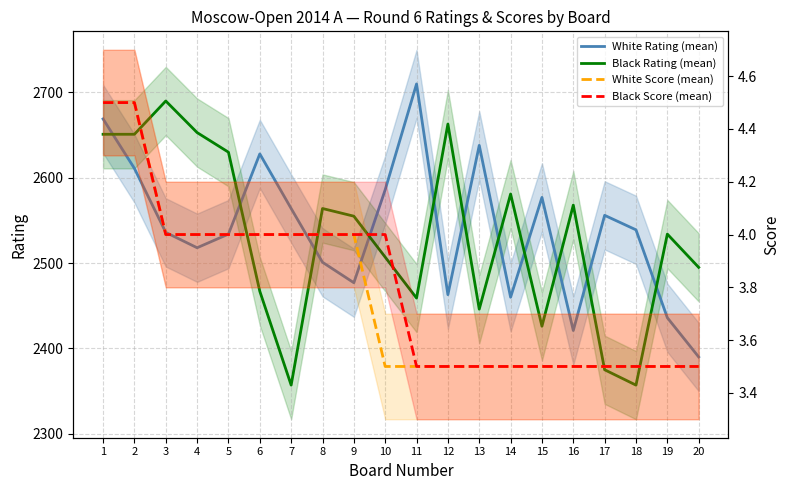

Reading right to left, what are all the values shown in this chart?

White Rating (mean): 20=2390.0	19=2436.0	18=2539.0	17=2556.0	16=2421.0	15=2577.0	14=2460.0	13=2638.0	12=2463.0	11=2710.0	10=2586.0	9=2477.0	8=2501.0	7=2564.0	6=2628.0	5=2534.0	4=2518.0	3=2536.0	2=2611.0	1=2669.0
Black Rating (mean): 20=2495.0	19=2534.0	18=2357.0	17=2375.0	16=2568.0	15=2426.0	14=2581.0	13=2446.0	12=2663.0	11=2459.0	10=2507.0	9=2555.0	8=2564.0	7=2357.0	6=2467.0	5=2630.0	4=2653.0	3=2690.0	2=2651.0	1=2651.0
White Score (mean): 20=3.5	19=3.5	18=3.5	17=3.5	16=3.5	15=3.5	14=3.5	13=3.5	12=3.5	11=3.5	10=3.5	9=4.0	8=4.0	7=4.0	6=4.0	5=4.0	4=4.0	3=4.0	2=4.5	1=4.5
Black Score (mean): 20=3.5	19=3.5	18=3.5	17=3.5	16=3.5	15=3.5	14=3.5	13=3.5	12=3.5	11=3.5	10=4.0	9=4.0	8=4.0	7=4.0	6=4.0	5=4.0	4=4.0	3=4.0	2=4.5	1=4.5